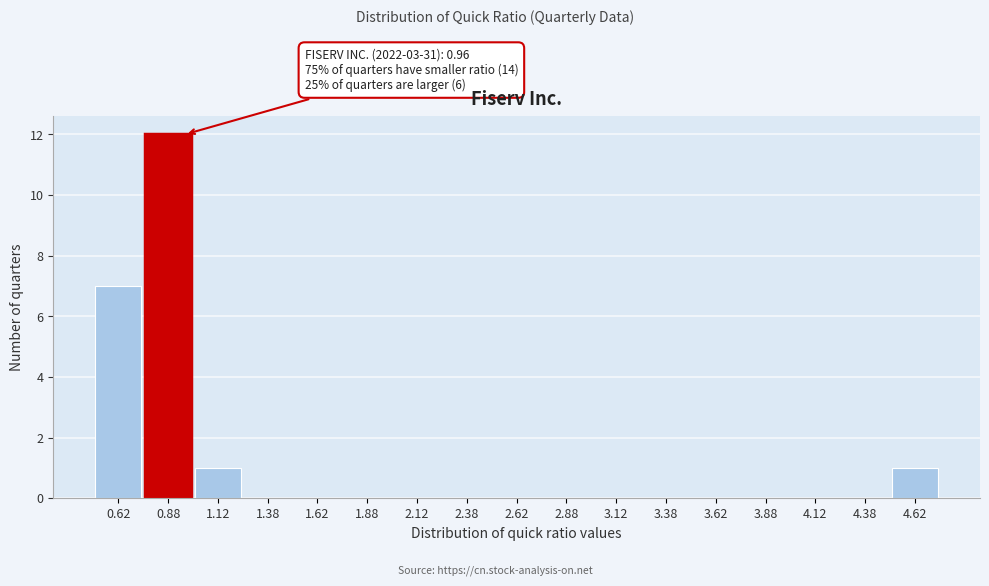

Which range on the x-axis has the tallest bar?

0.75 to 1.00